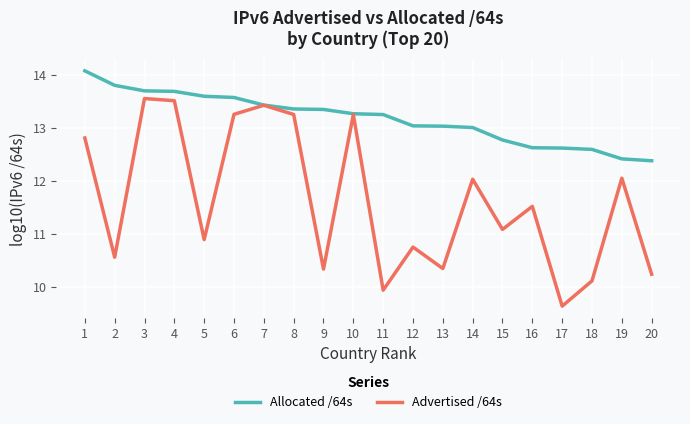

Rank the series by their maximum value, from highest to lowest.

Allocated /64s, Advertised /64s